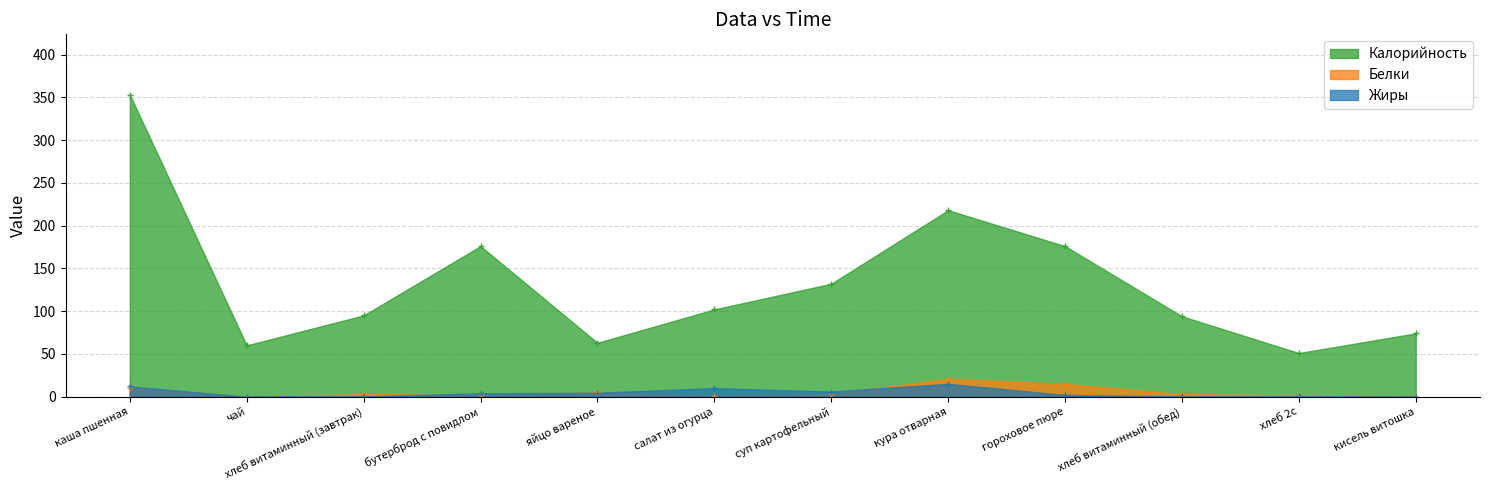

How many data points does each series have?

12